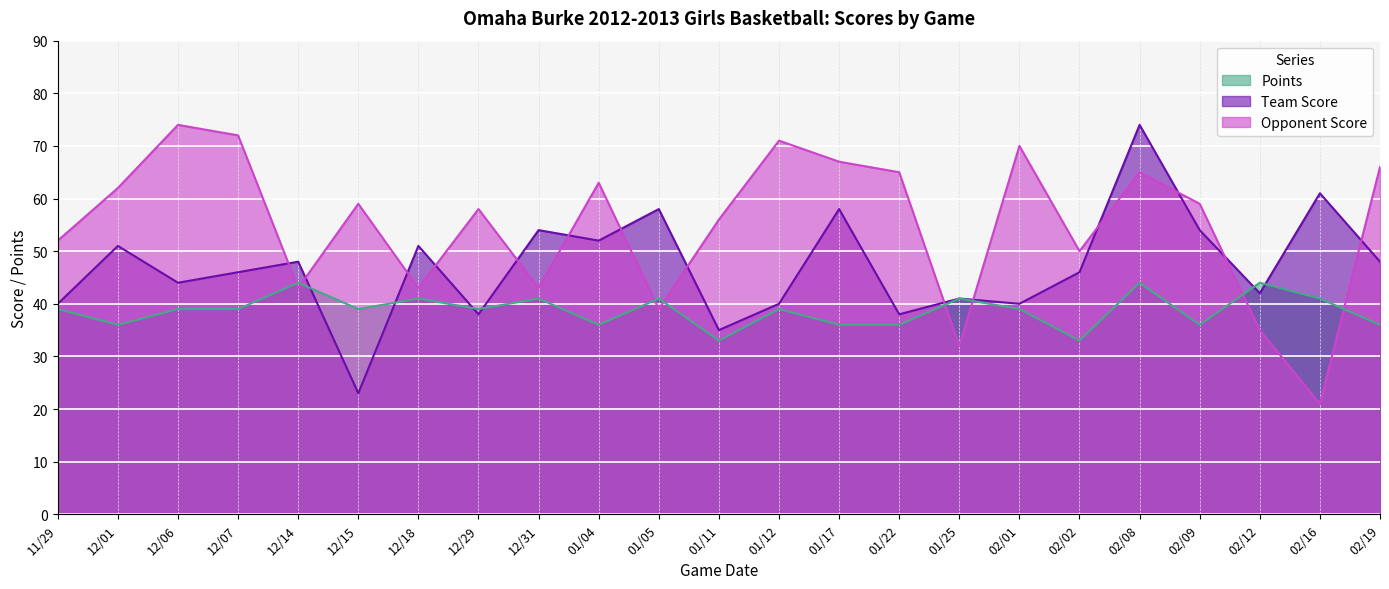

What is the total value across all series at 12/31?

138